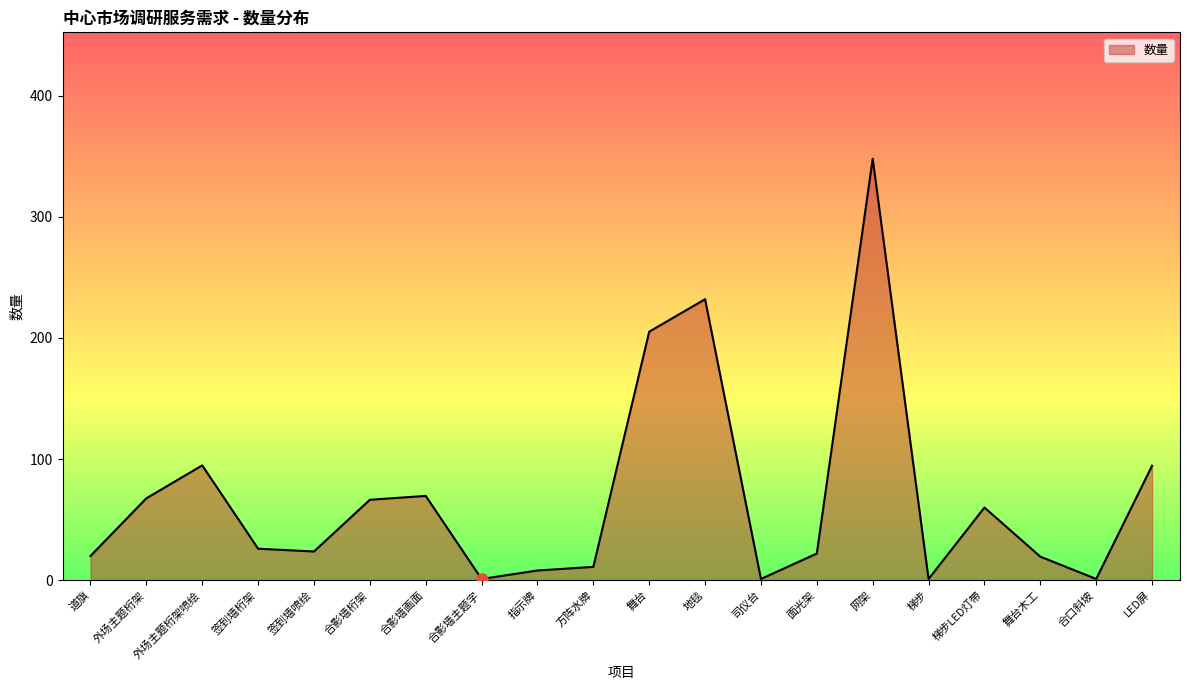

True or false: the data shows 97.1 at 舞台.

False